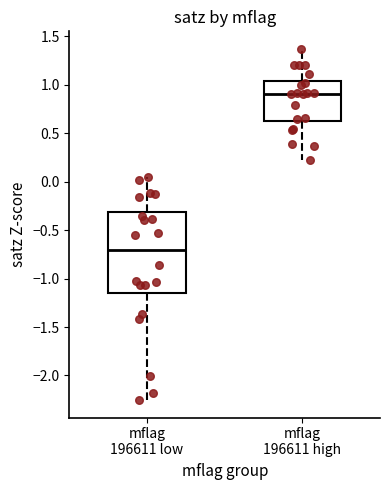

Where does the lower whisker of the box for mflag 196611 low end on the y-axis? The values are not printed on the chart, so give them approximately, as read against the axis.

-2.25